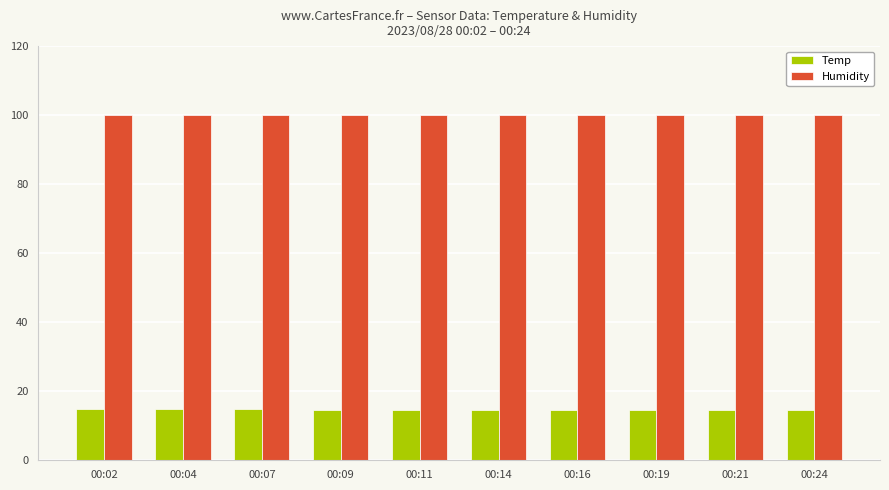

How many data points does each series have?

10